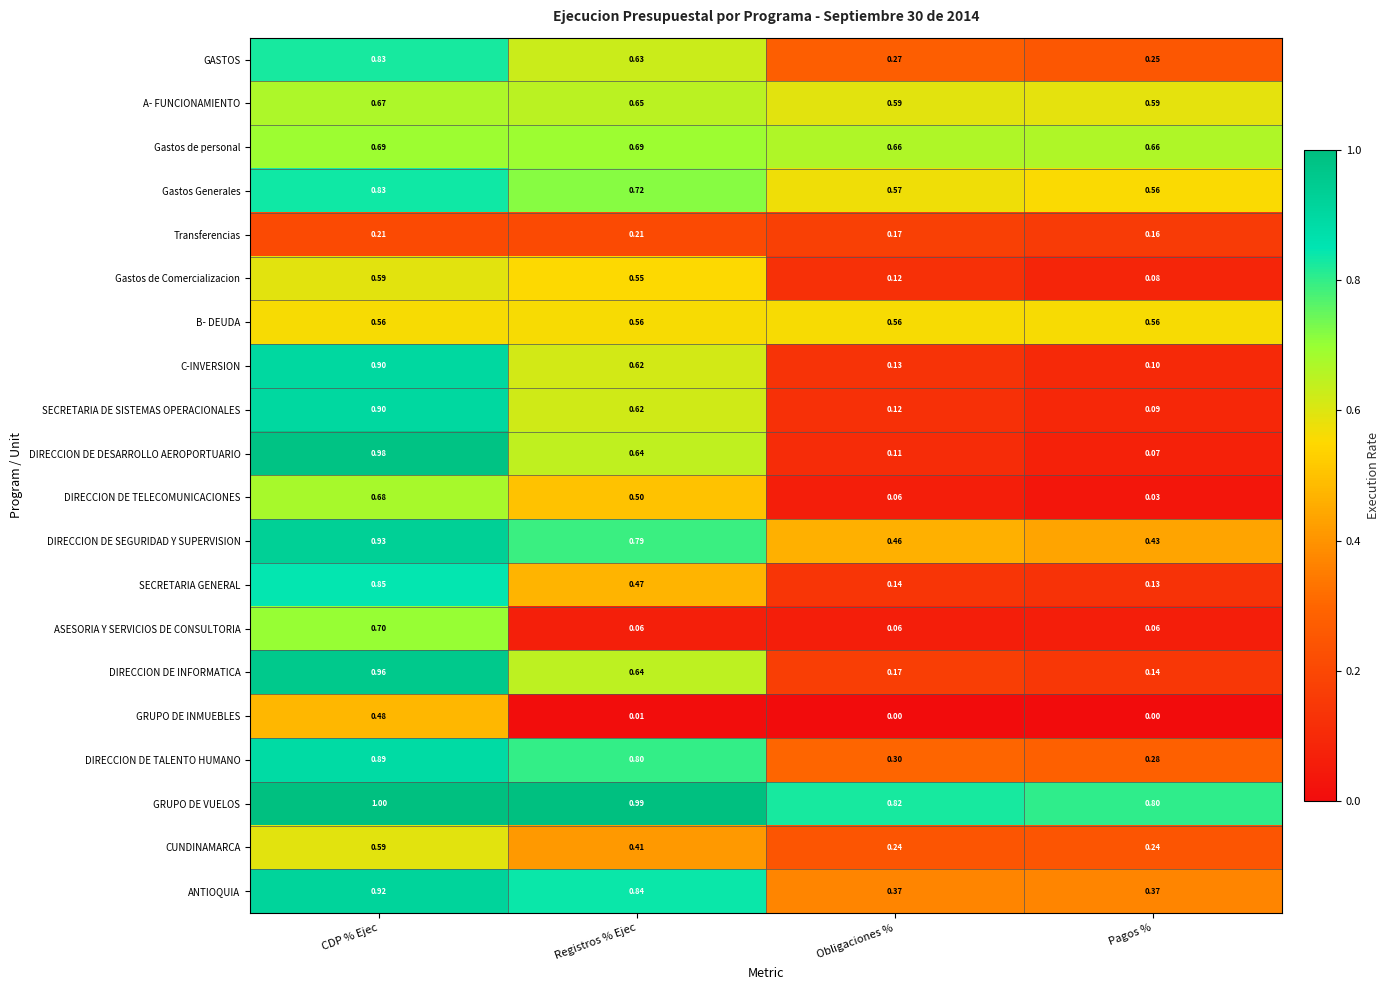

Which label corresponds to the largest value in the chart?

CDP % Ejec